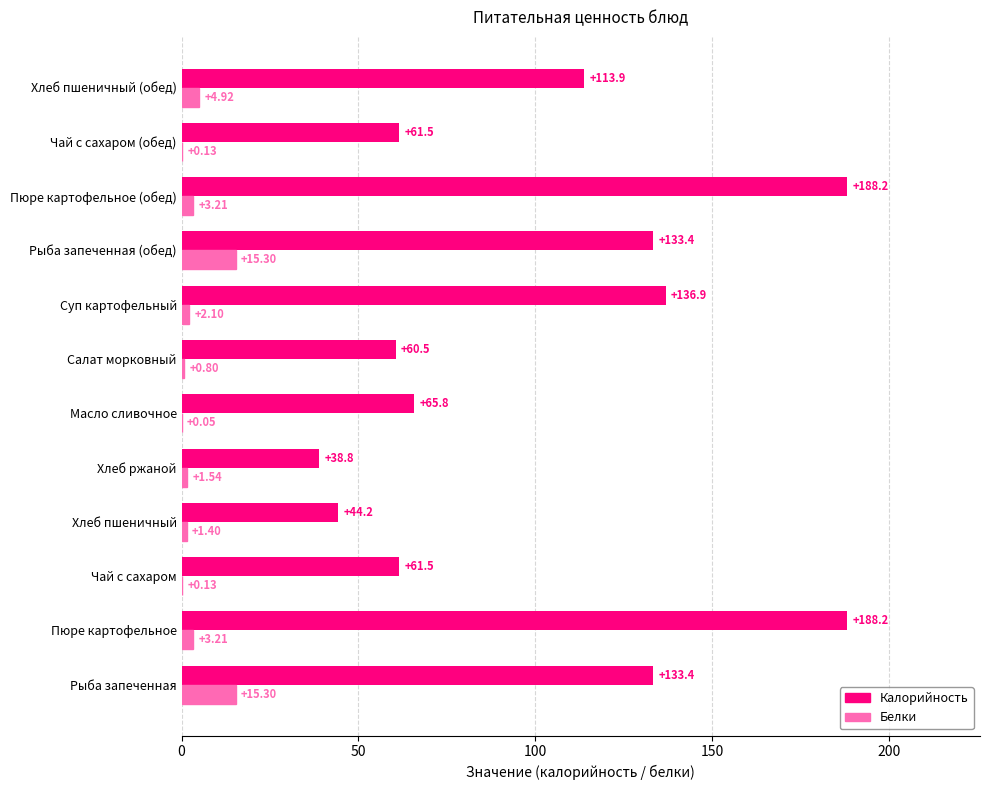

Where is Белки nearest to the value 7?

Хлеб пшеничный (обед)